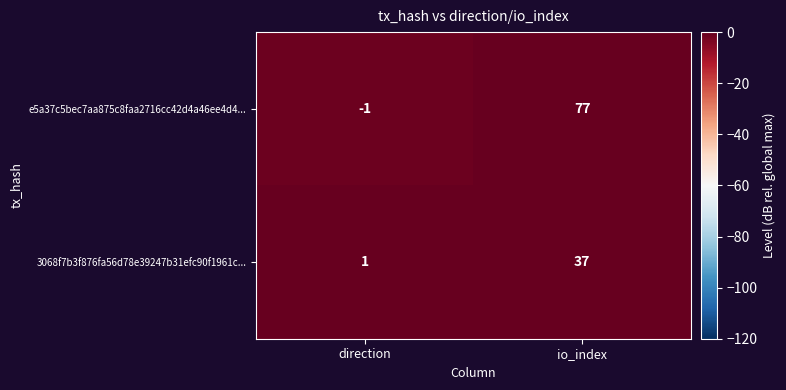

The value of e5a37c5bec7aa875c8faa2716cc42d4a46ee4d4... at io_index is 32. True or false?

False